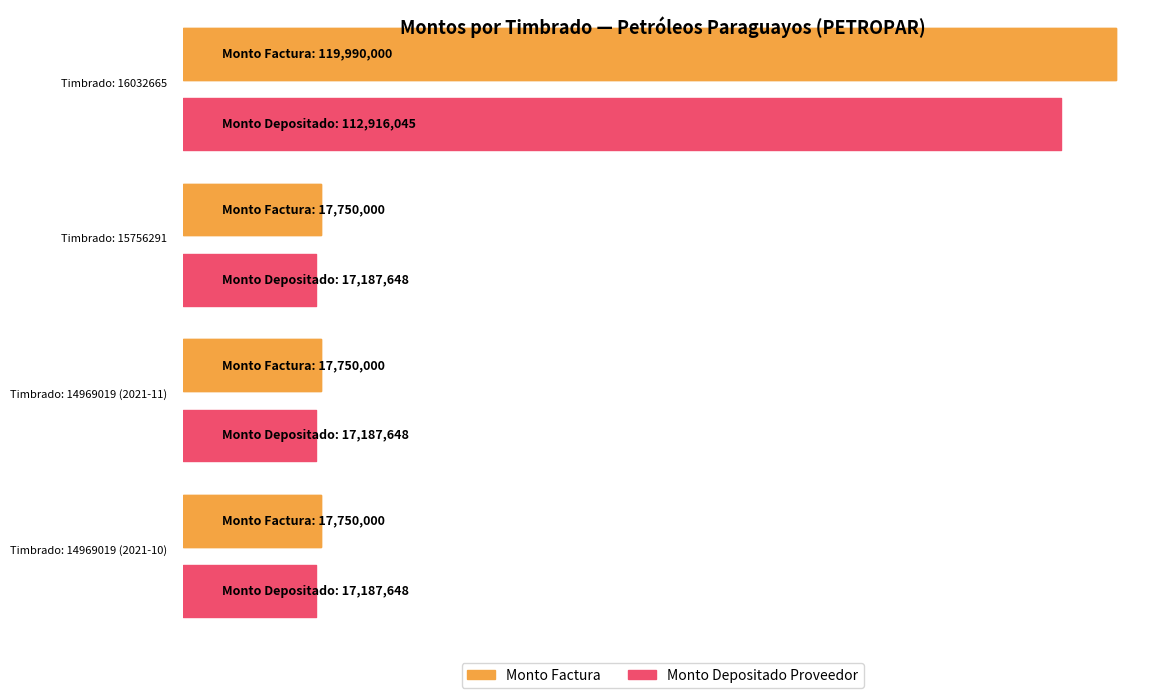

What is the difference between the monto_factura values at 16032665 and 14969019 (2021-11)?

102240000